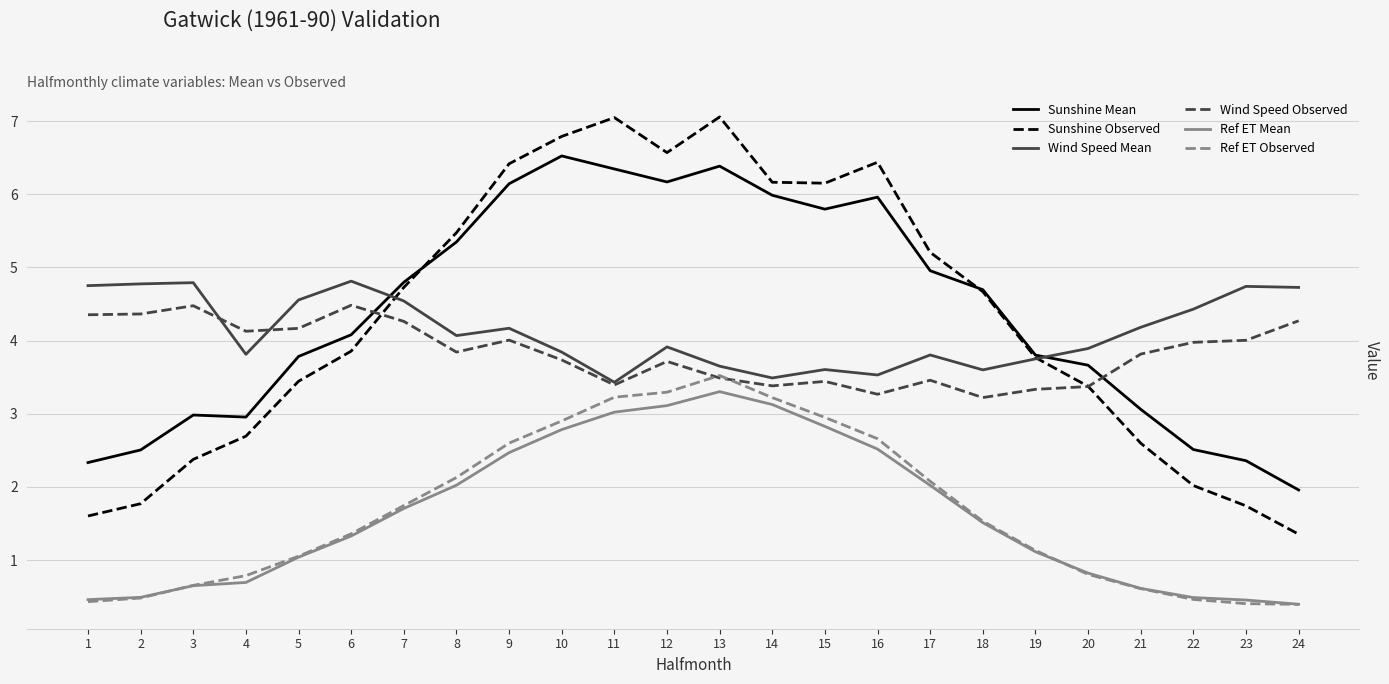

Which series changed the most between 2 and 6?

Sunshine Observed